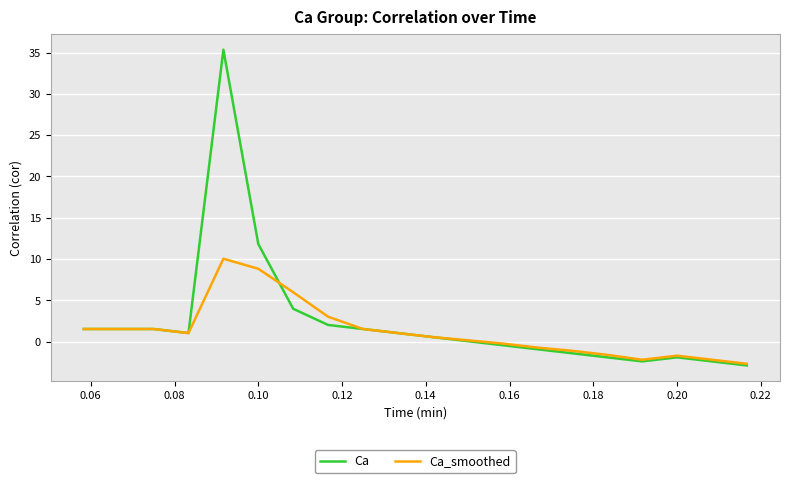

What is the minimum value shown in the chart?

-2.9